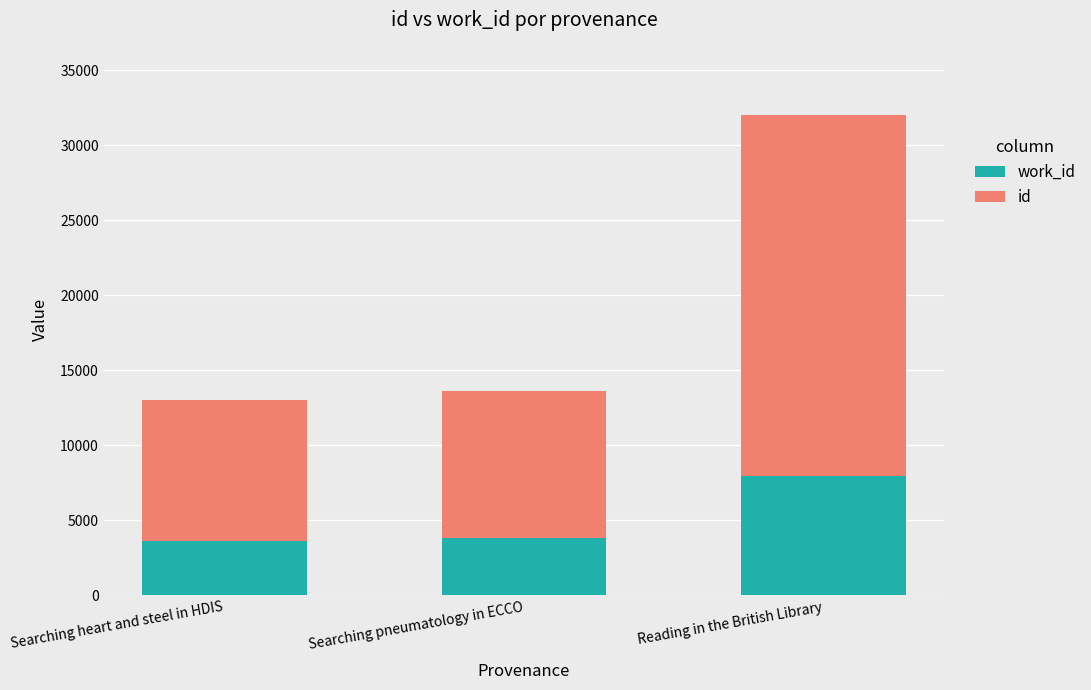

What is the total value across all series at Searching pneumatology in ECCO?

13625